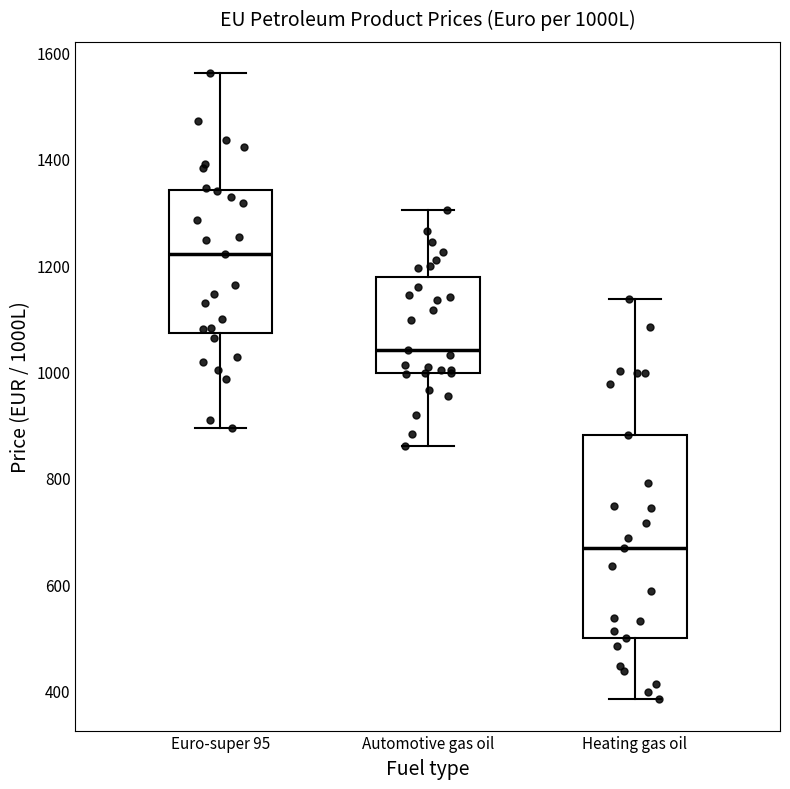

Which box's median line is the lowest?

Heating gas oil